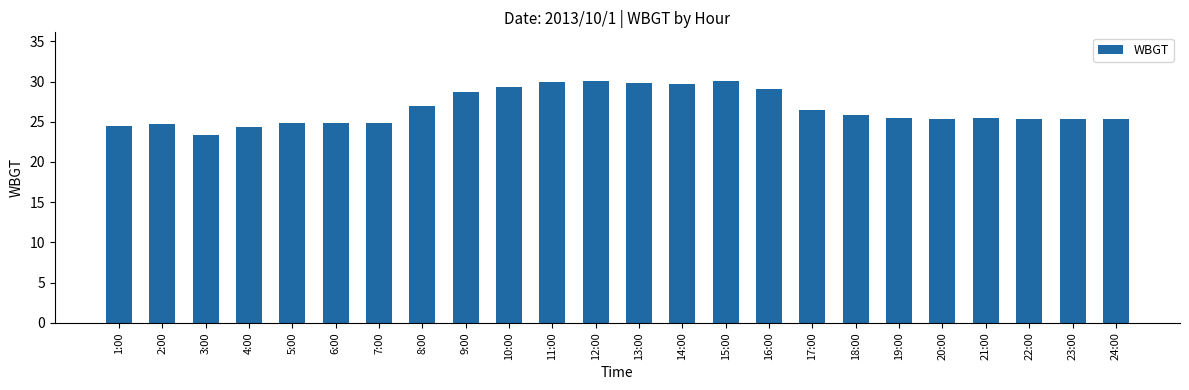

What is the maximum value shown in the chart?

30.1